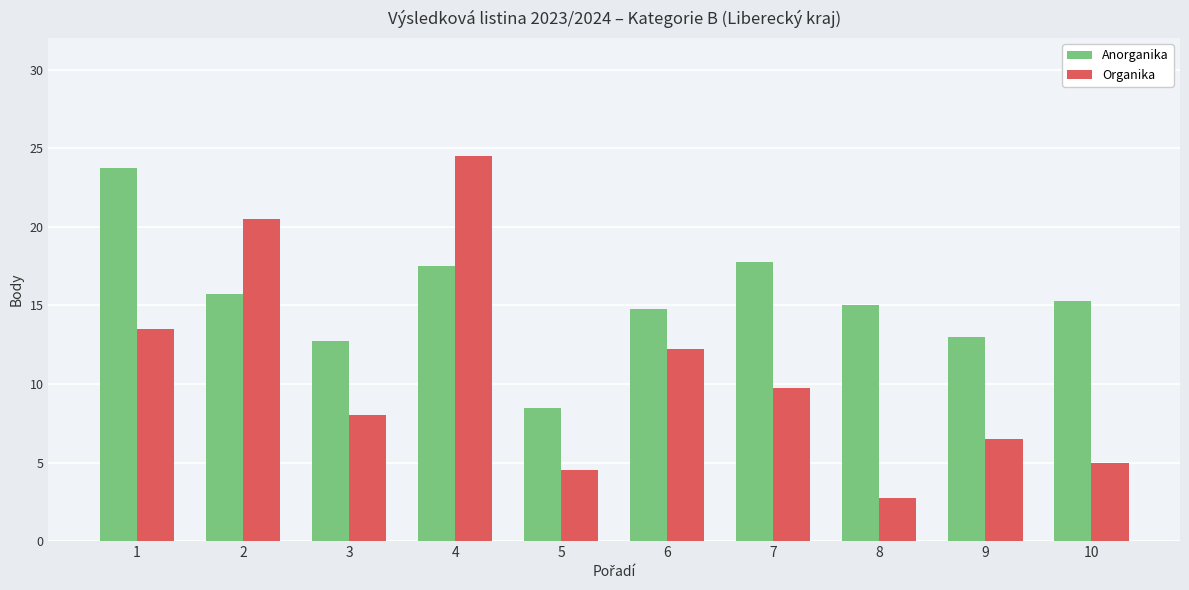

At which label is Anorganika closest to 16?

2